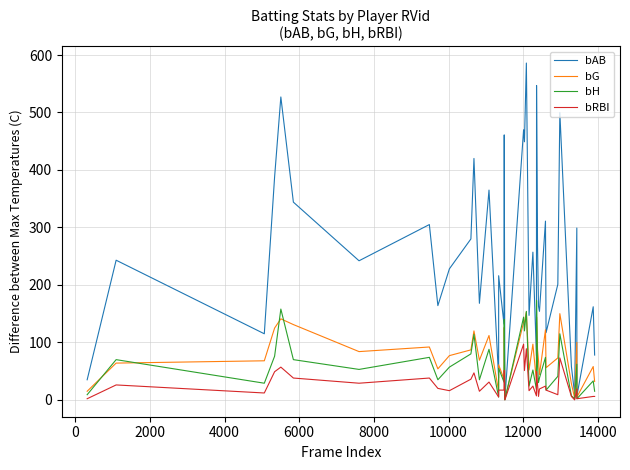

Which series has the widest spread of values?

bAB